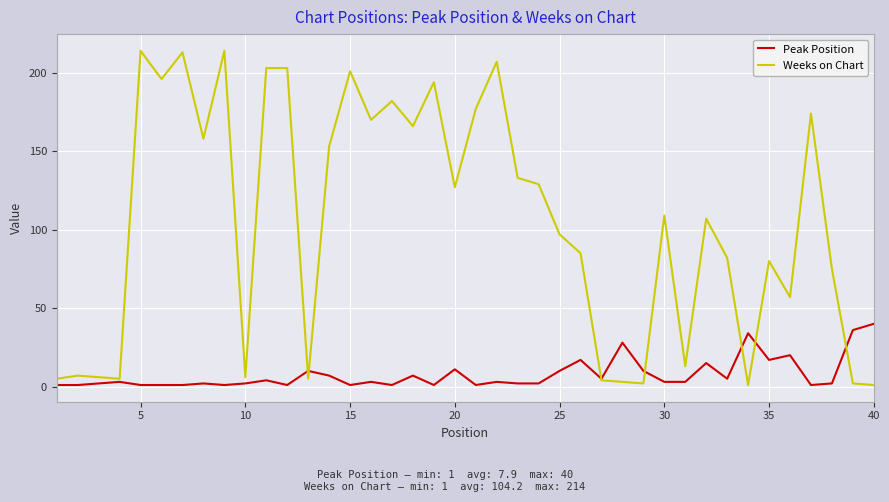

Which series has the widest spread of values?

Weeks on Chart